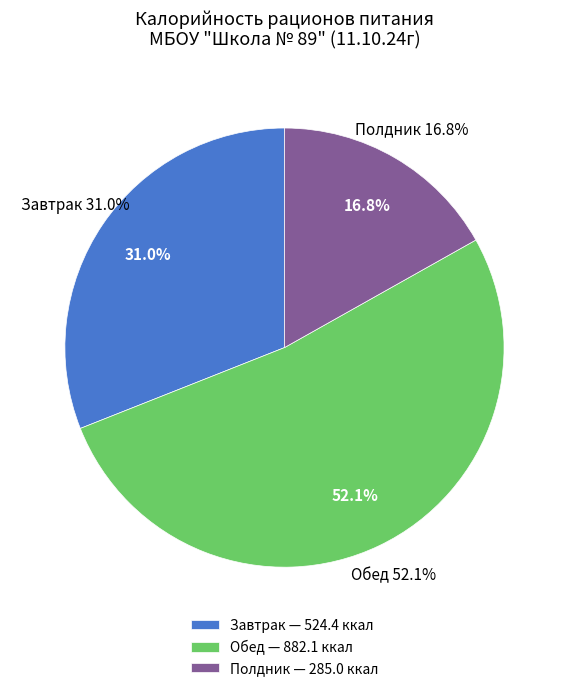

How many slices are in this pie chart?

3